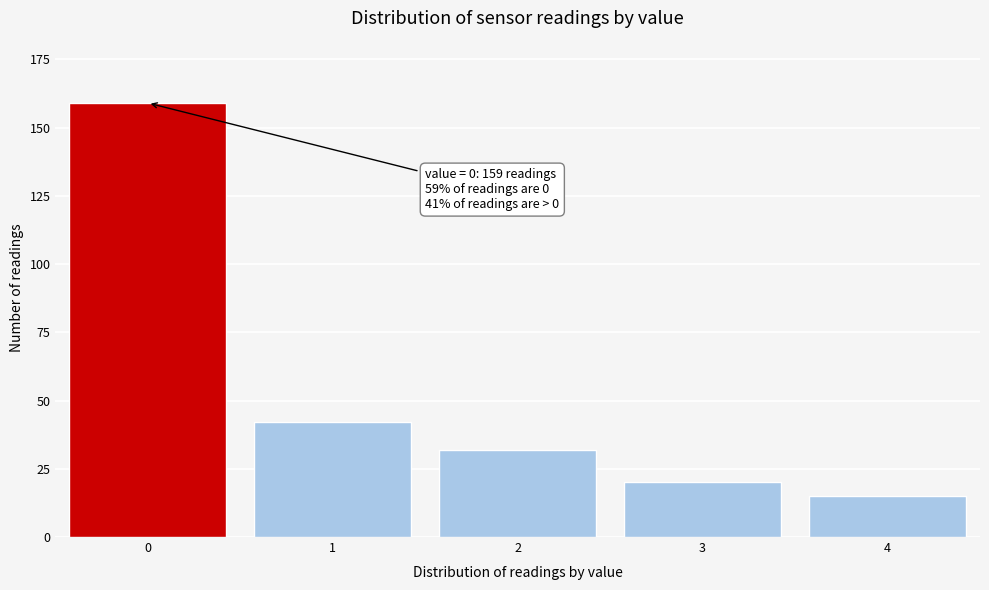

Reading right to left, transcribe all the data shown in this chart.

15	20	32	42	159